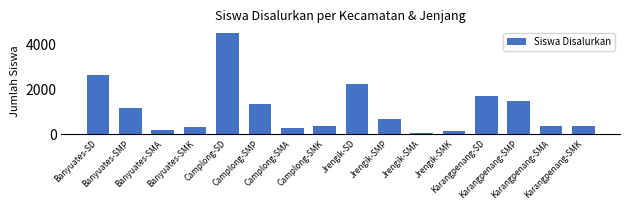

Are the bars grouped side by side (vs. stacked)?

No